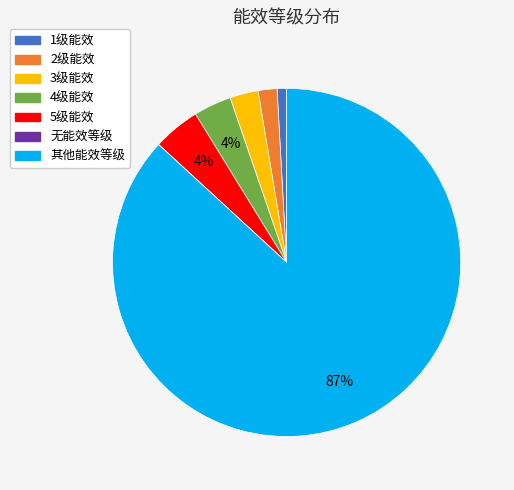

Between 1级能效 and 其他能效等级, which is larger?

其他能效等级